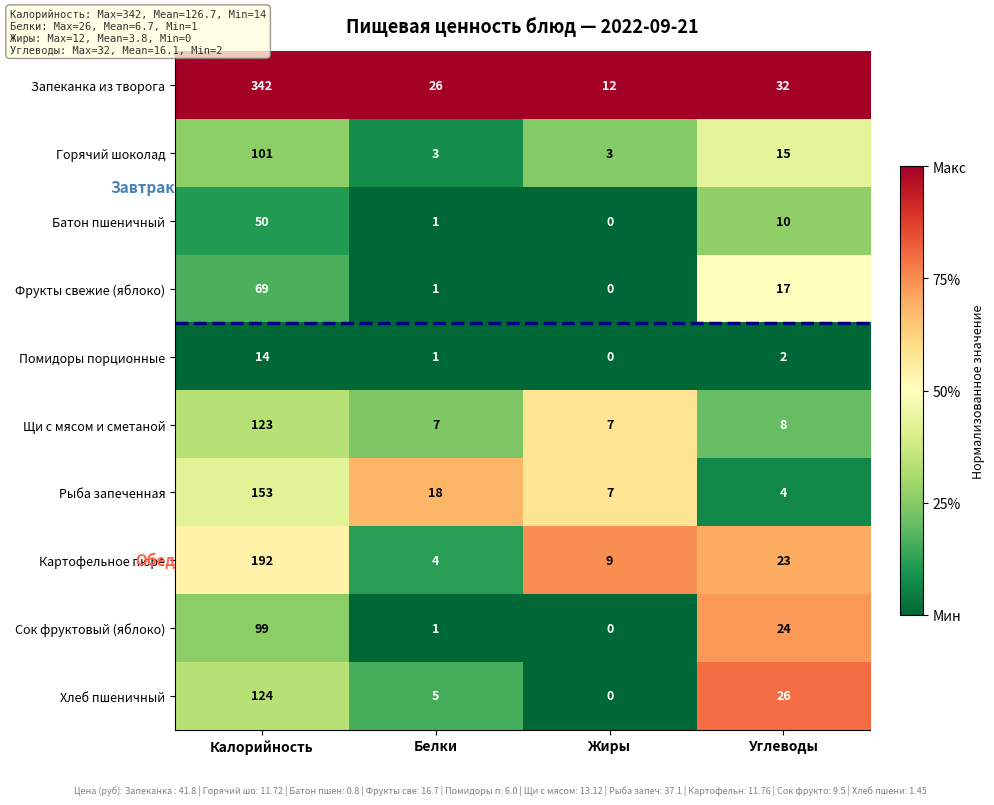

At how many categories does at least one series exceed 0?

4